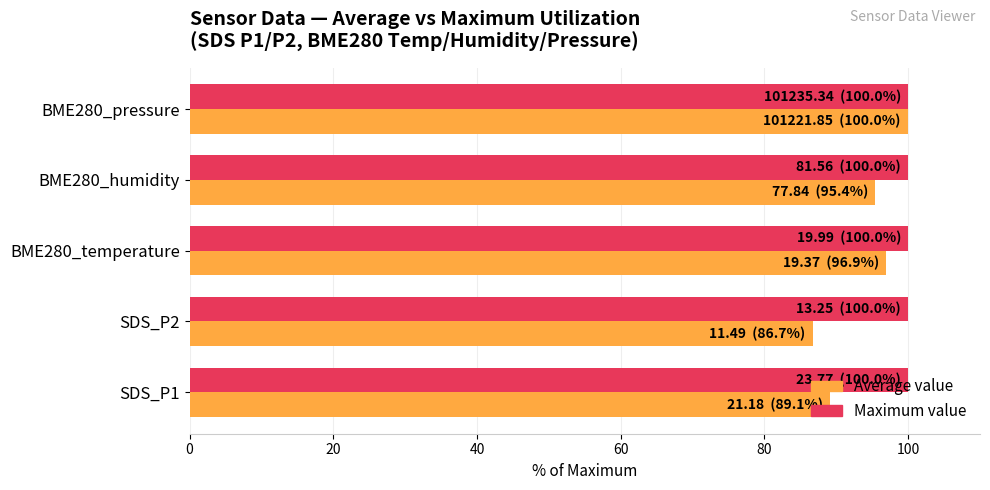

What is the total value across all series at SDS_P1?

189.1